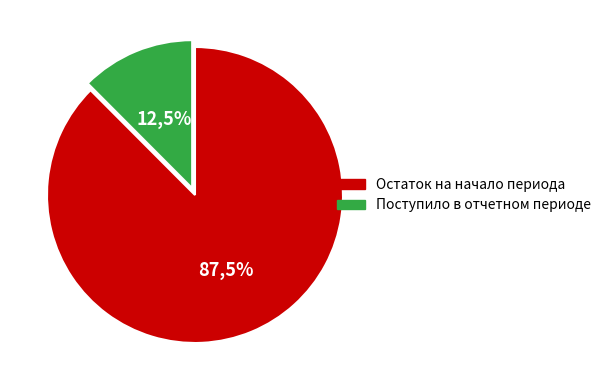

How many segments does this pie chart have?

2